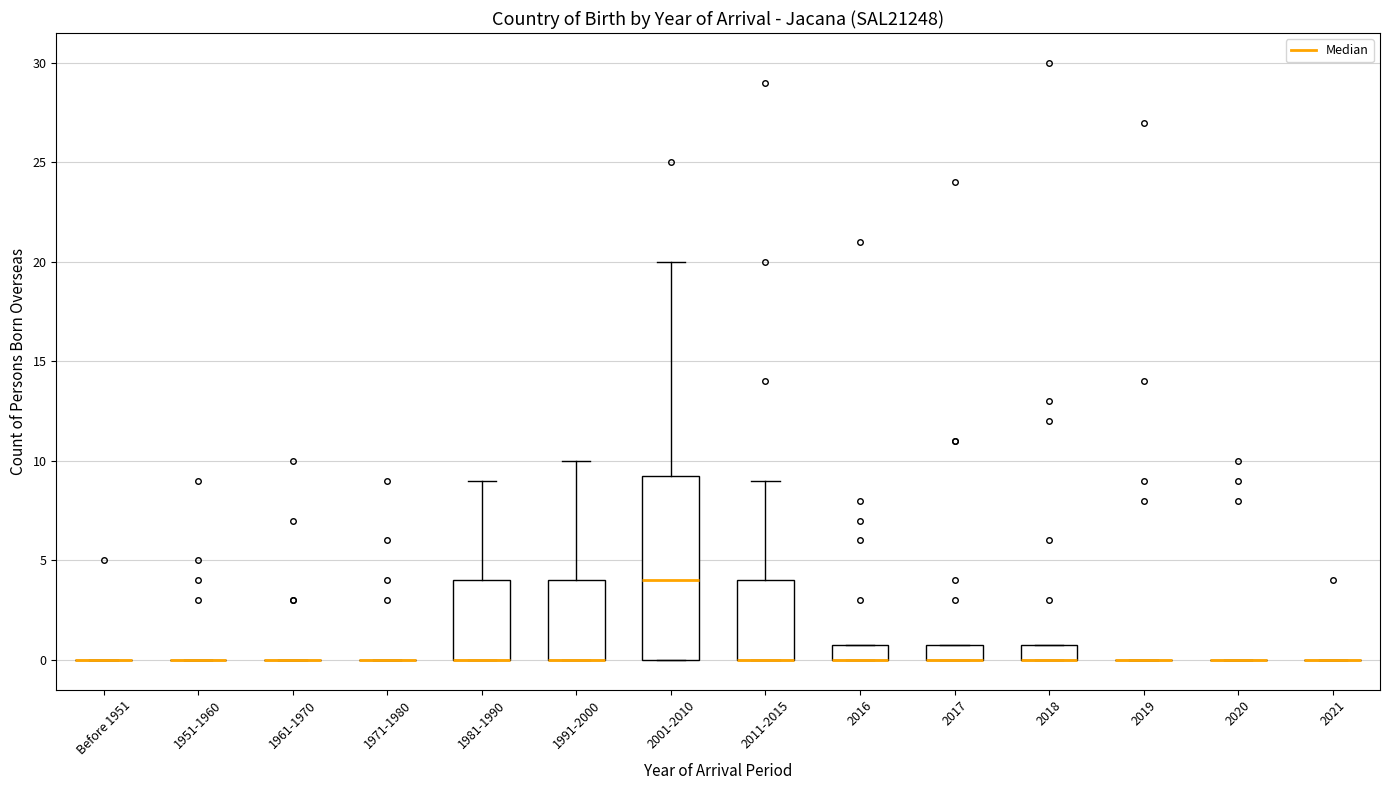

Which box is the tallest, from its lower edge to its upper edge?

2001-2010